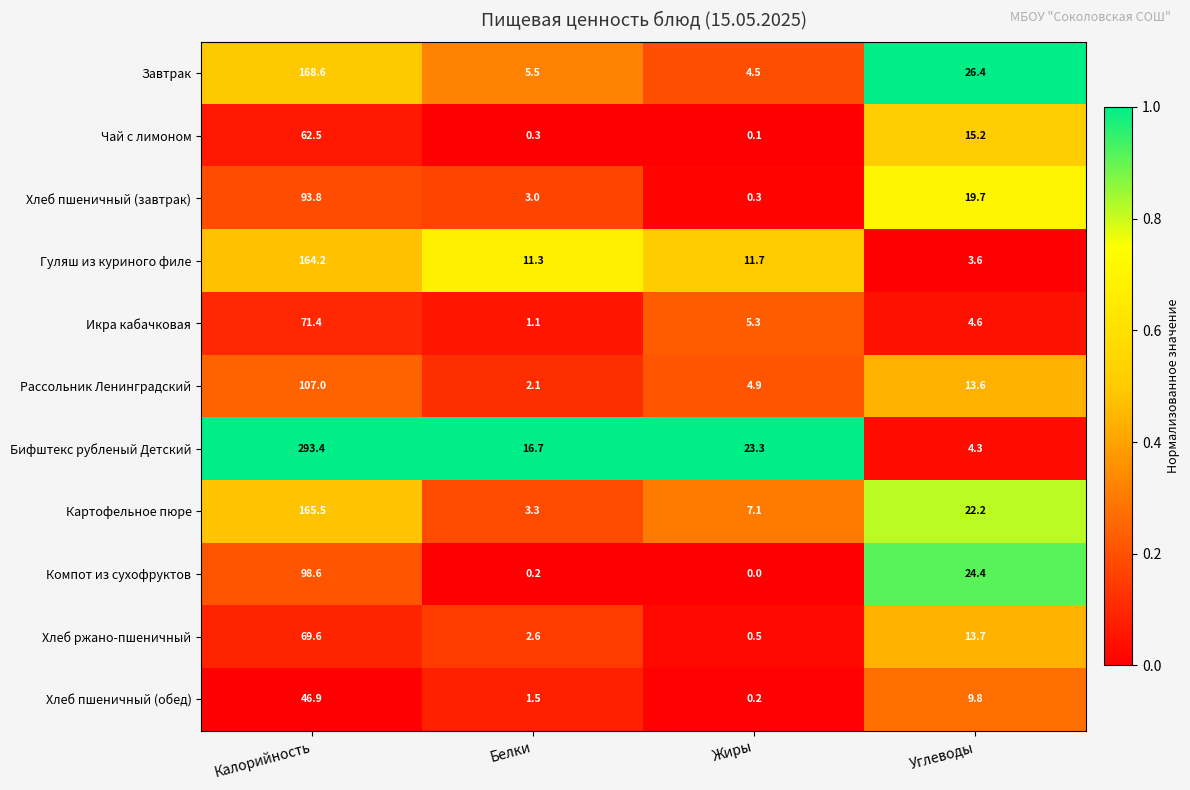

Where is Рассольник Ленинградский nearest to the value 54?

Углеводы